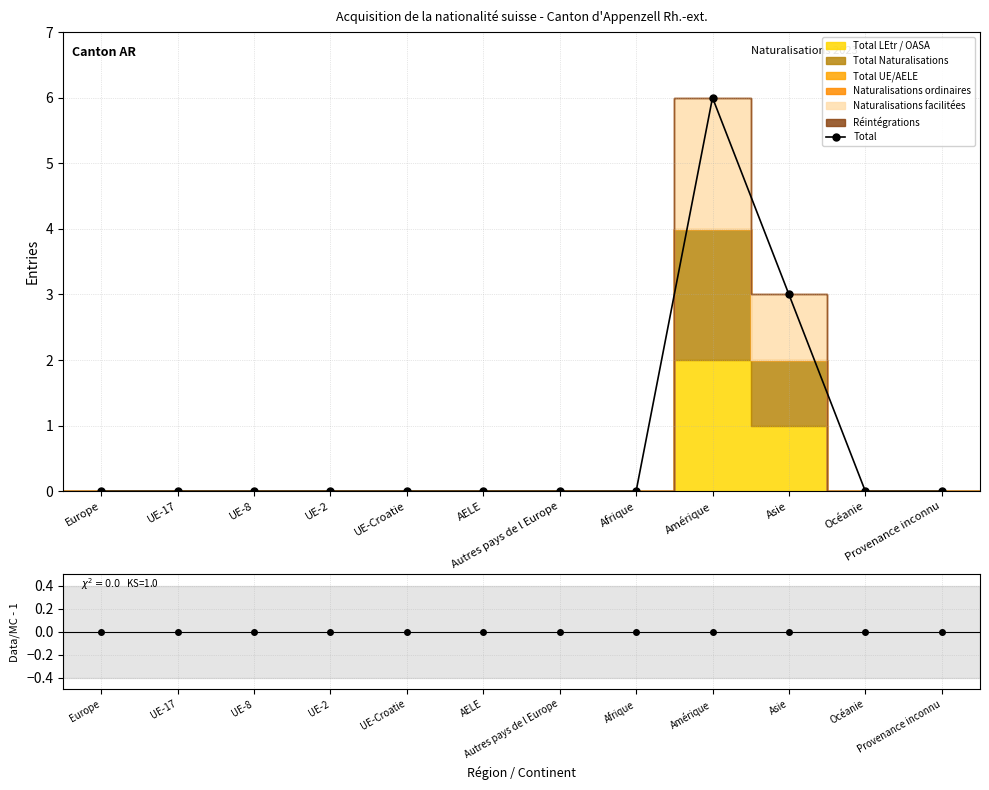

At which category is the sum across all series the highest?

Amérique